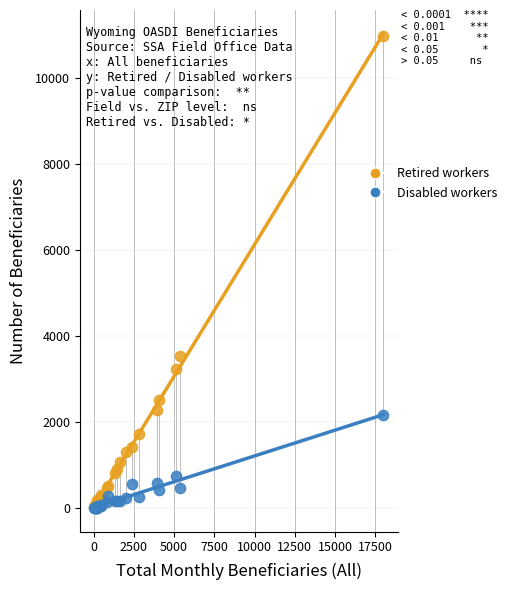

In the Retired workers series, what Y value is closest to 5505?

3545